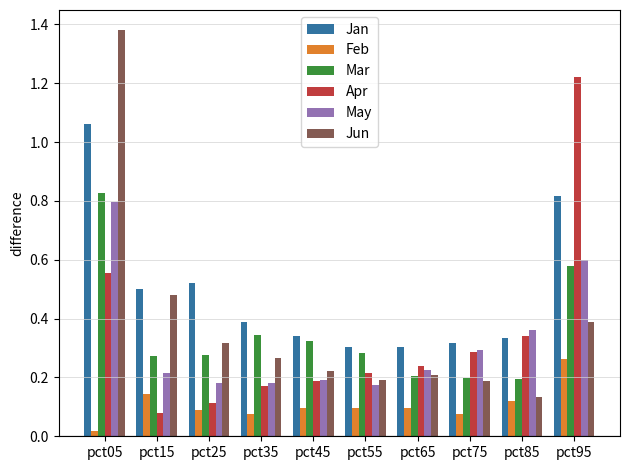

Rank the categories by Apr value from highest to lowest.

pct95, pct05, pct85, pct75, pct65, pct55, pct45, pct35, pct25, pct15